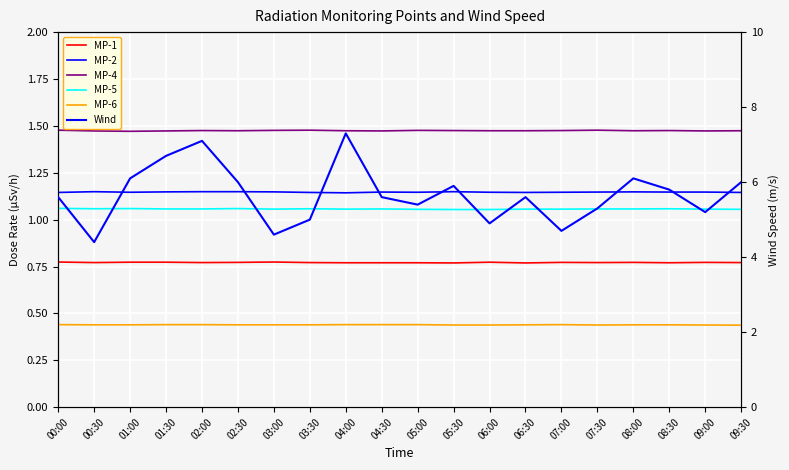

What is the maximum value for Wind?

7.3